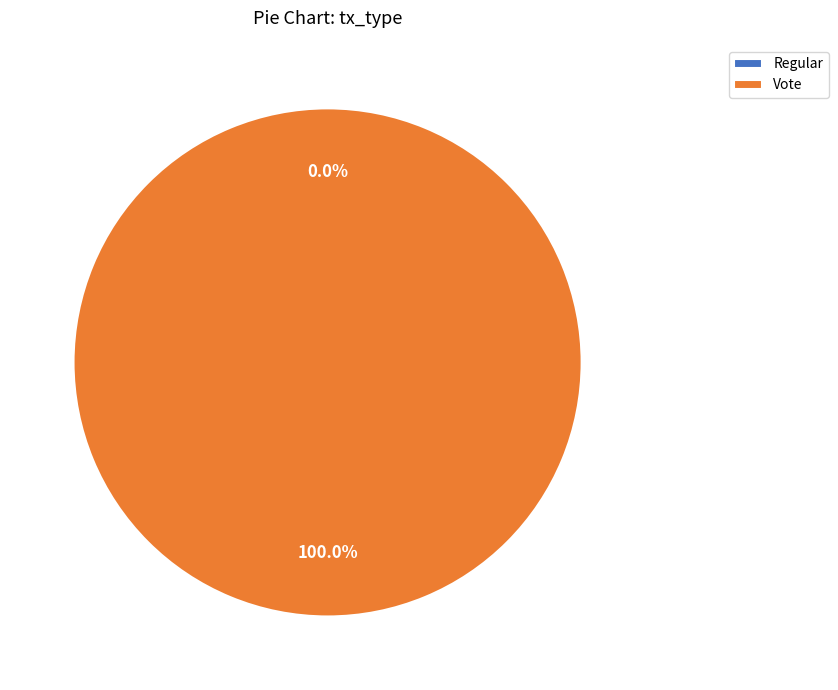

How many slices are in this pie chart?

2